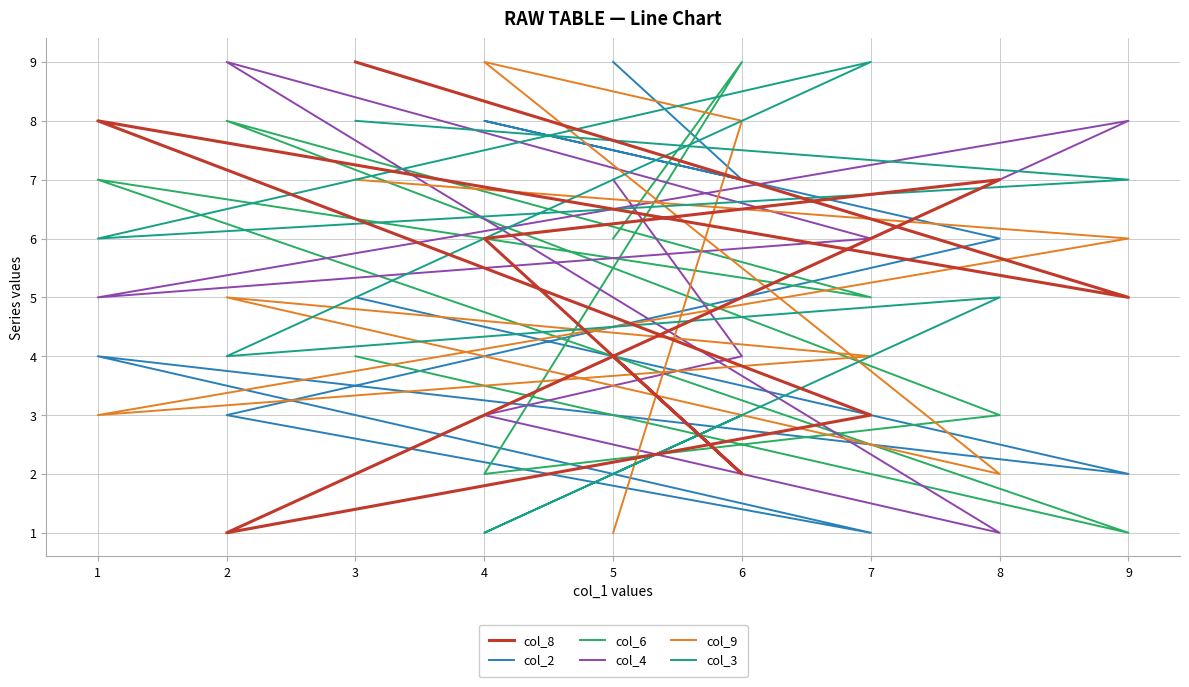

Count the col_2 values in the range 3 to 7.

5